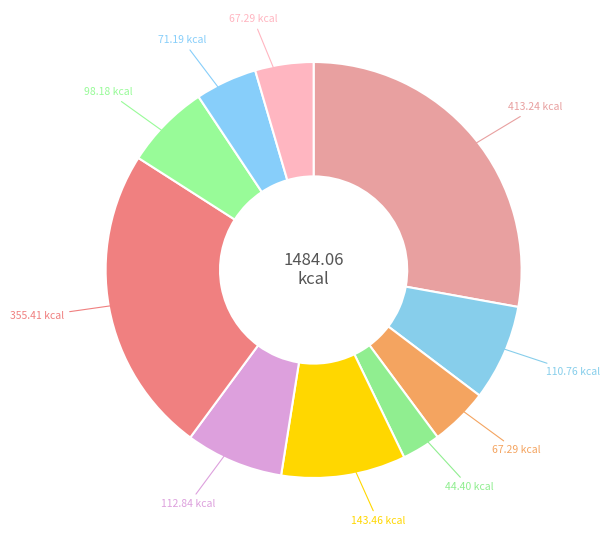

How many slices are in this pie chart?

10